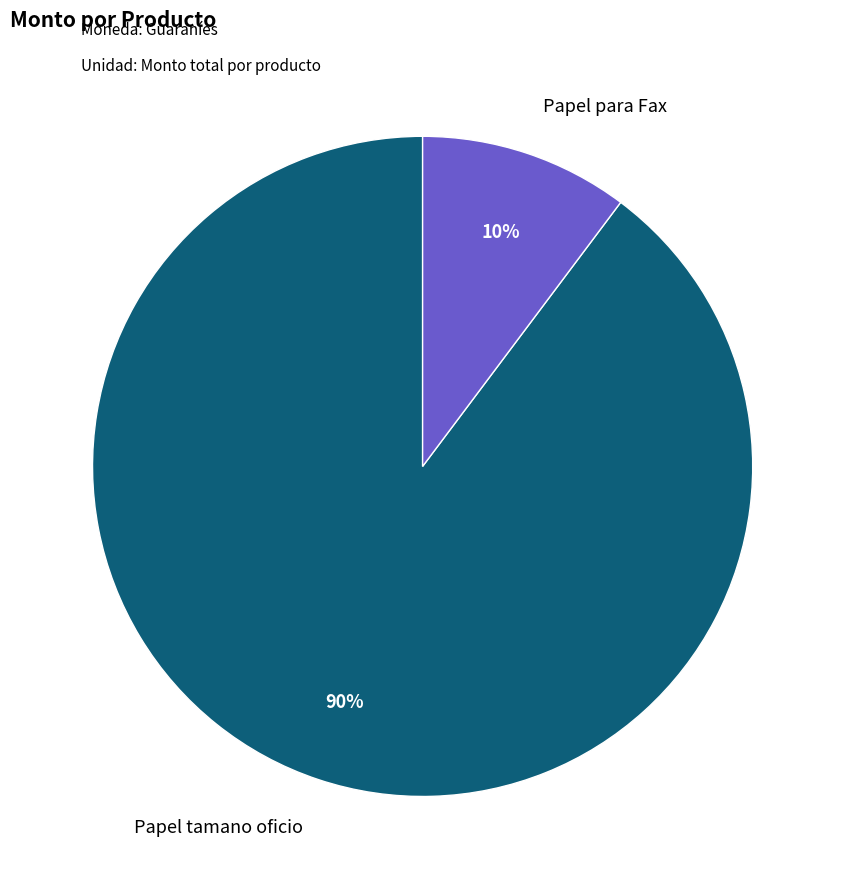

Does any single category account for the majority?

Yes